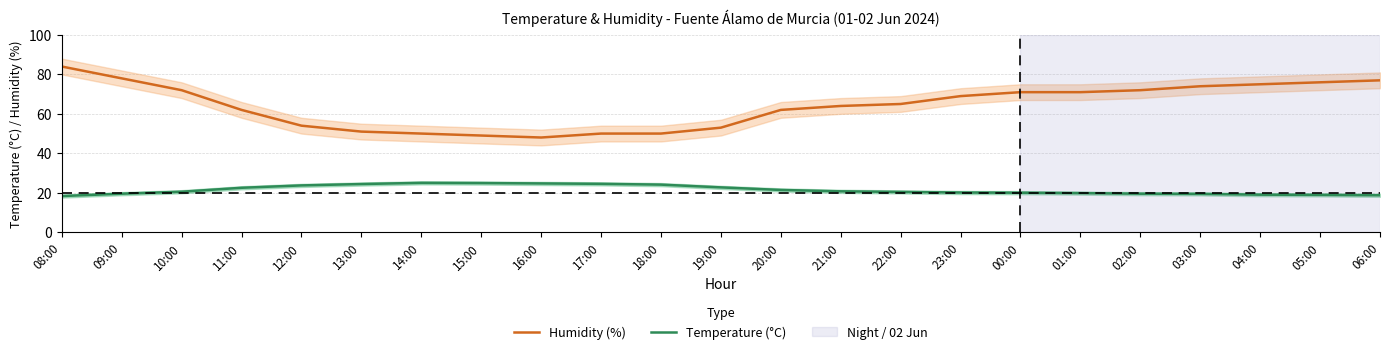

Reading left to right, list all the values displayed in this chart.

Humidity (%): 08:00=84.0	09:00=78.0	10:00=72.0	11:00=62.0	12:00=54.0	13:00=51.0	14:00=50.0	15:00=49.0	16:00=48.0	17:00=50.0	18:00=50.0	19:00=53.0	20:00=62.0	21:00=64.0	22:00=65.0	23:00=69.0	00:00=71.0	01:00=71.0	02:00=72.0	03:00=74.0	04:00=75.0	05:00=76.0	06:00=77.0
Temperature (°C): 08:00=18.3	09:00=19.5	10:00=20.5	11:00=22.5	12:00=23.7	13:00=24.4	14:00=25.0	15:00=24.9	16:00=24.7	17:00=24.5	18:00=24.1	19:00=22.7	20:00=21.4	21:00=20.7	22:00=20.4	23:00=20.1	00:00=20.0	01:00=19.8	02:00=19.5	03:00=19.4	04:00=19.0	05:00=18.9	06:00=18.7